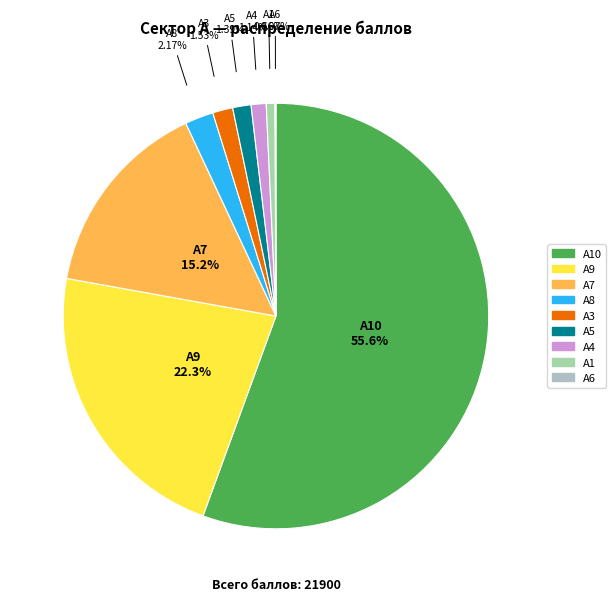

Approximately how many times larger is the value at А5 compared to А8?

0.6